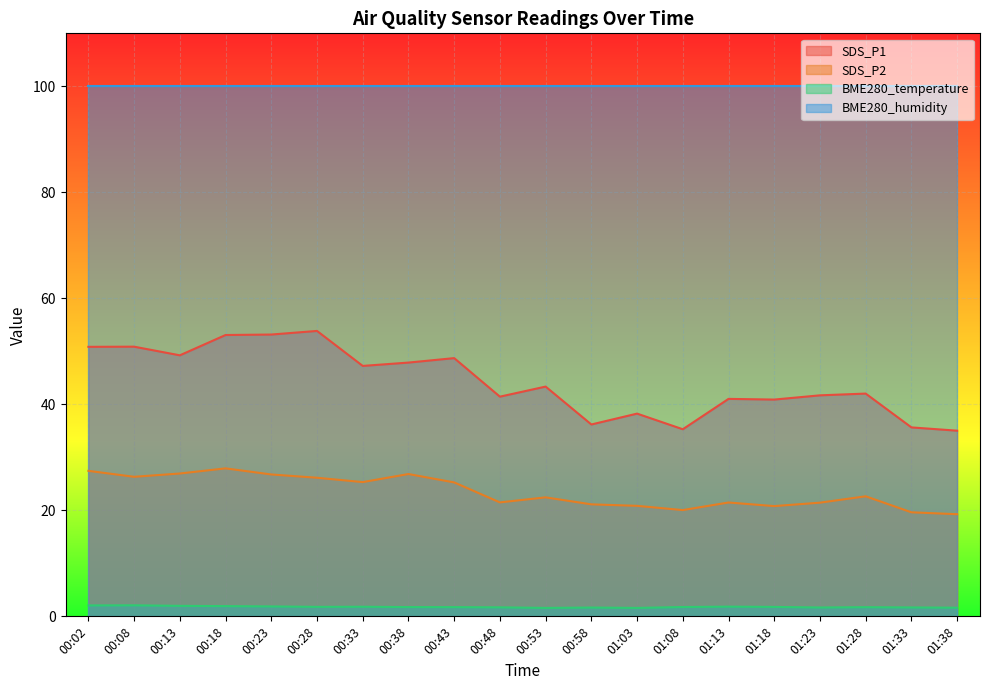

Which has a higher value, 01:13 or 00:38?

00:38